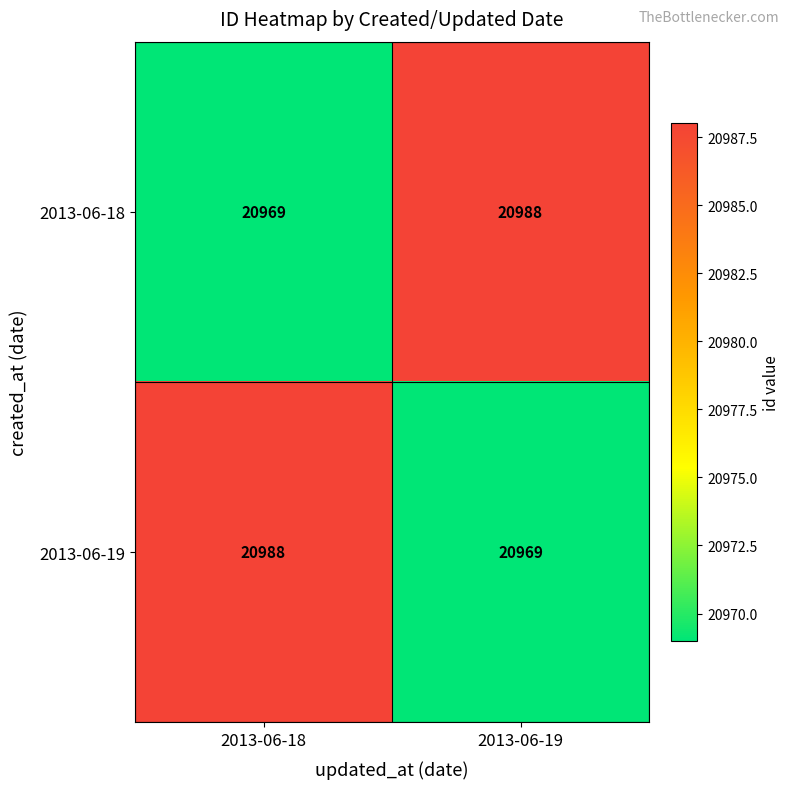

Reading right to left, extract all data points from this chart.

2013-06-18: 2013-06-19=20988	2013-06-18=20969
2013-06-19: 2013-06-19=20969	2013-06-18=20988